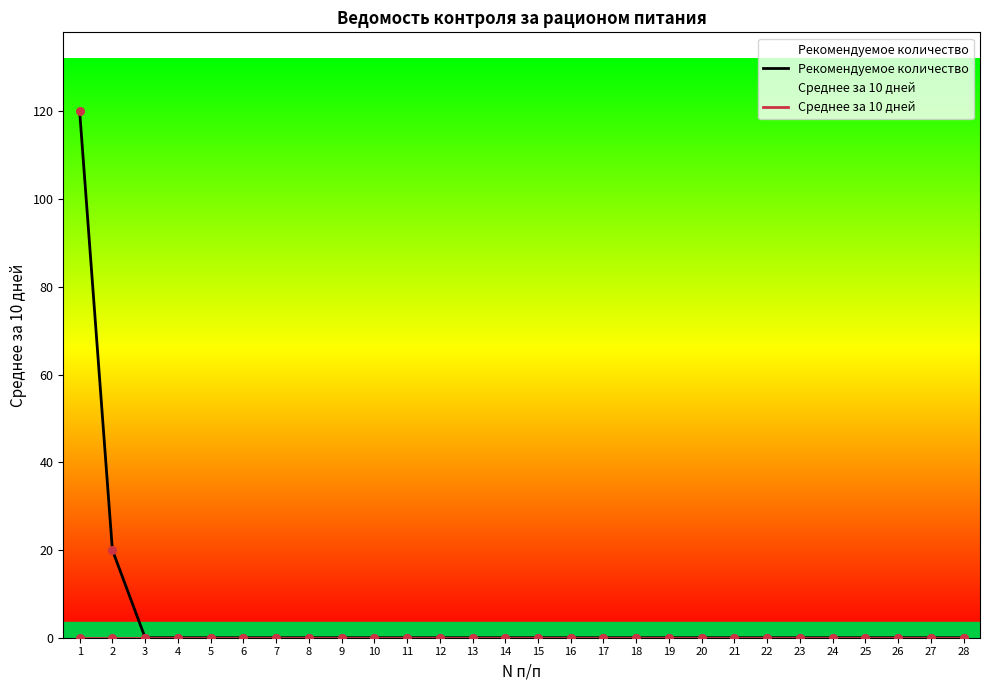

Is the value of Рекомендуемое количество at 15 greater than the value of Среднее за 10 дней at 4?

No